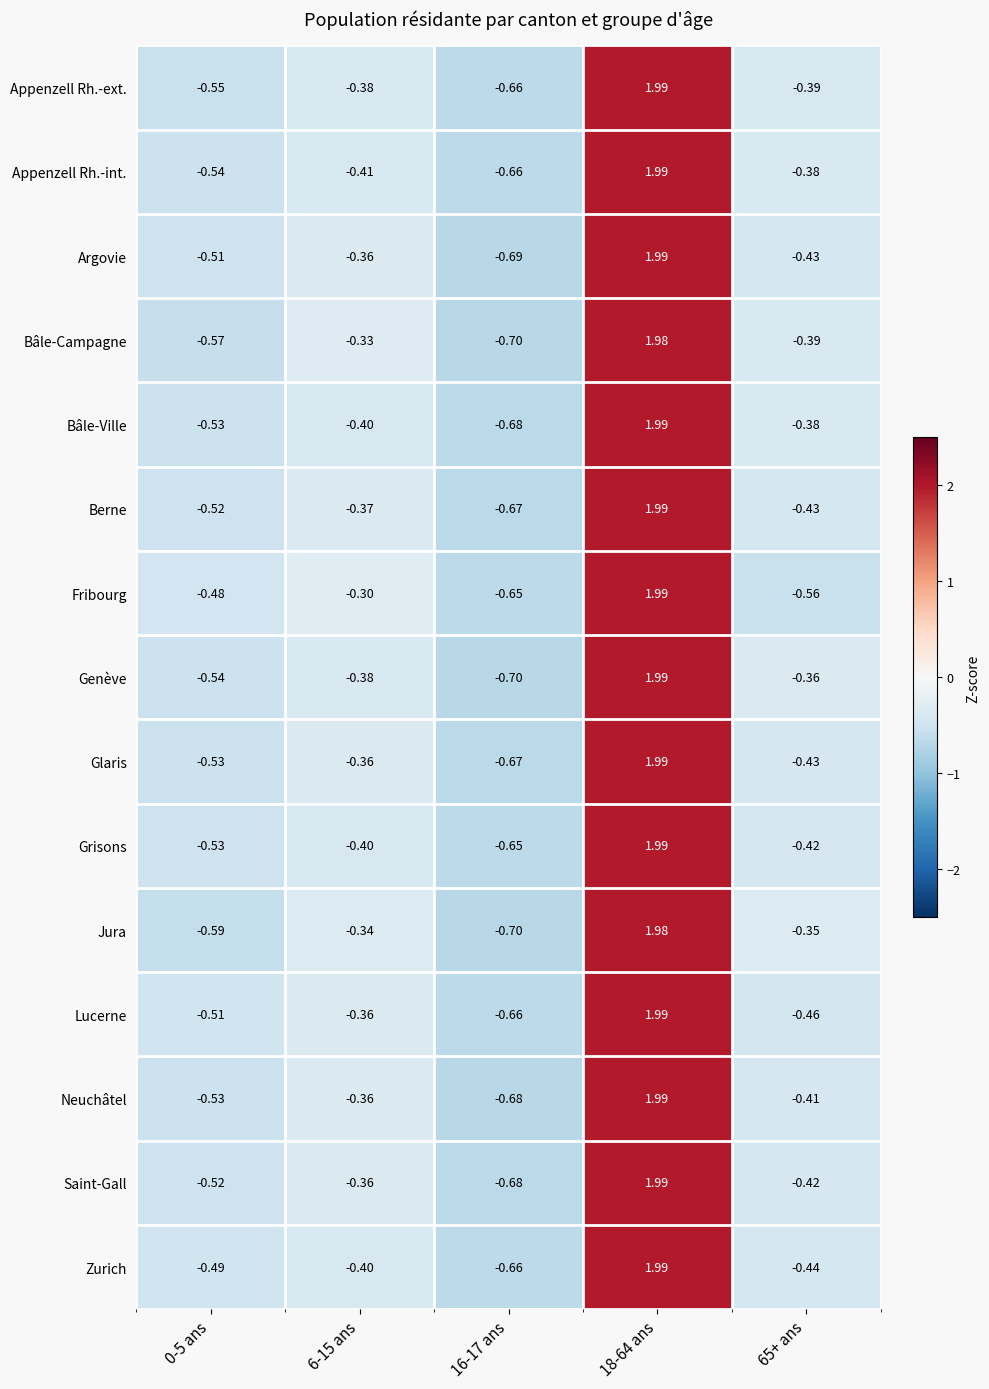

Count the number of data series in this chart.

15